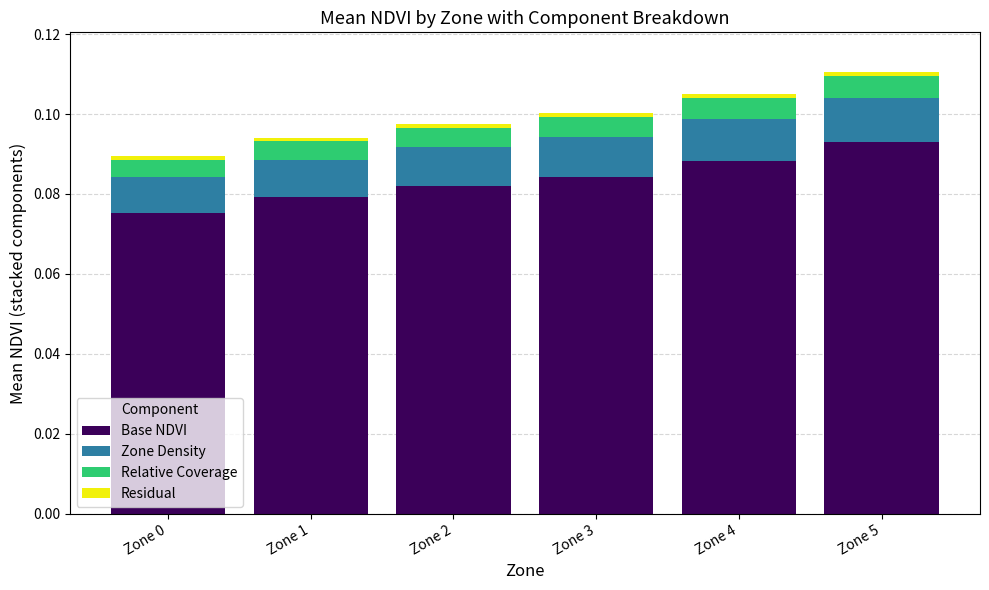

Count the number of data series in this chart.

4